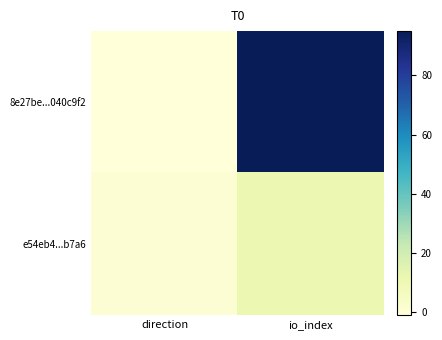

Rank the series by their average value, from lowest to highest.

e54eb4...b7a6, 8e27be...040c9f2